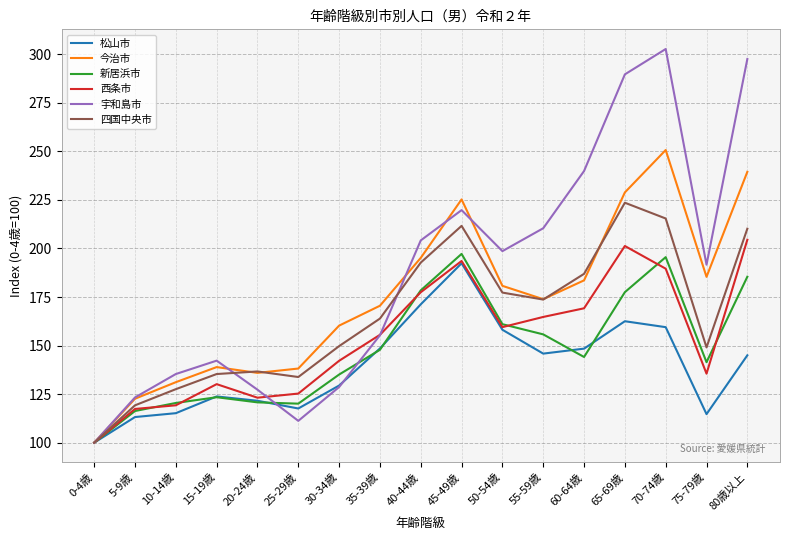

Which series has the largest range (max minus min)?

宇和島市